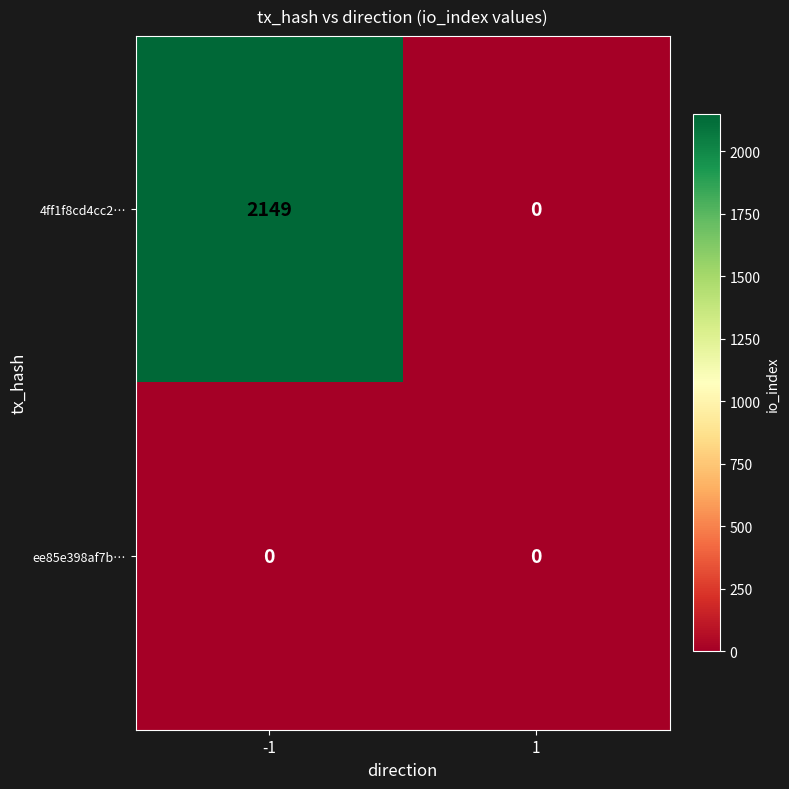

List the labels in order of 4ff1f8cd4cc2… value, largest first.

-1, 1